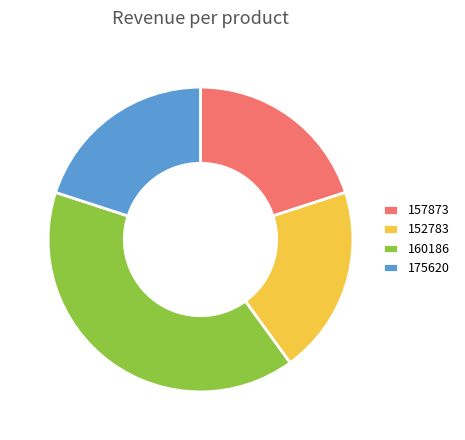

True or false: 157873 accounts for 14% of the total.

False